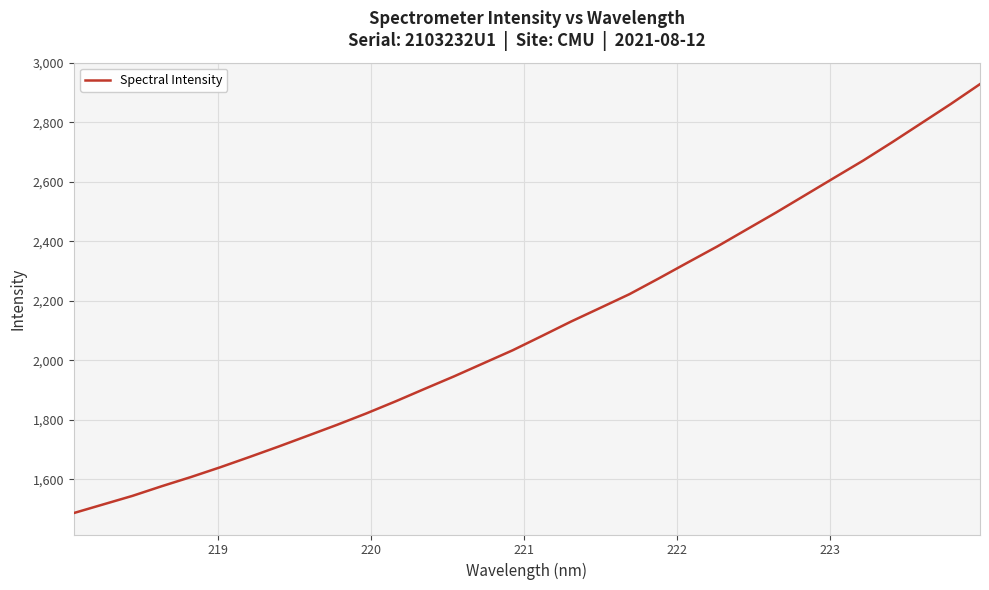

What is the minimum value shown in the chart?

1487.2